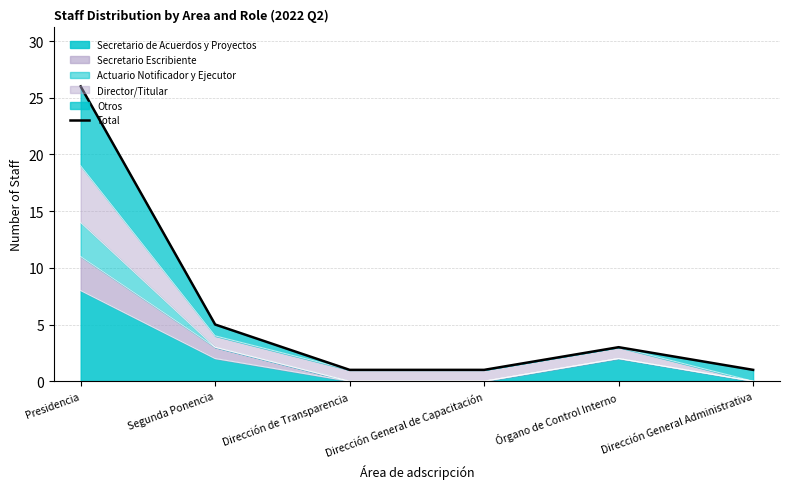

Reading right to left, list all the values displayed in this chart.

Dirección General Administrativa=1	Órgano de Control Interno=3	Dirección General de Capacitación=1	Dirección de Transparencia=1	Segunda Ponencia=5	Presidencia=26